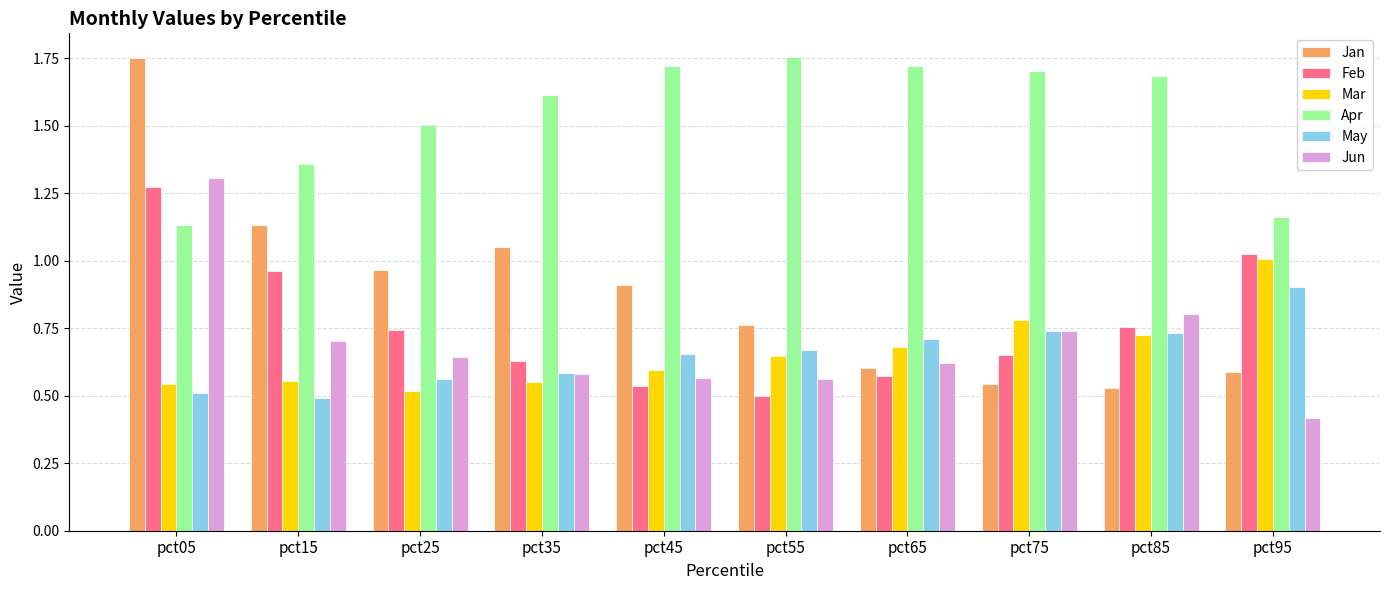

Count the Jun values in the range 0 to 1.

9